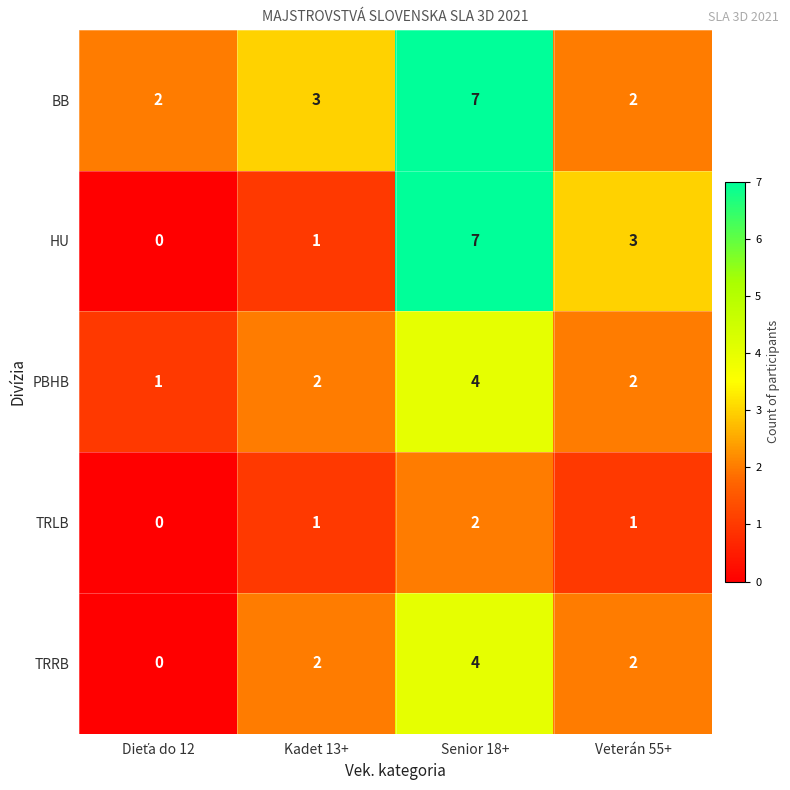

What is the greatest value displayed?

7